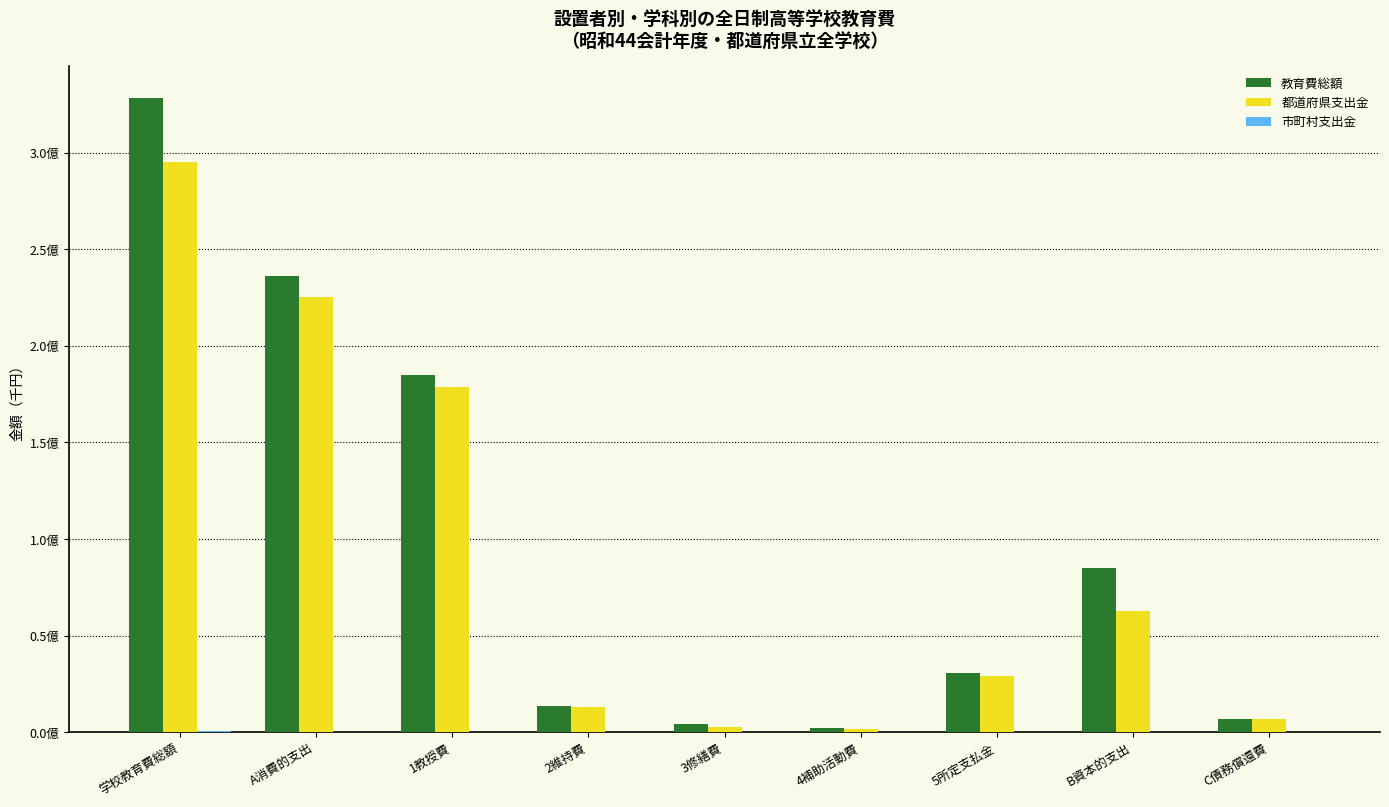

Are the bars horizontal?

No